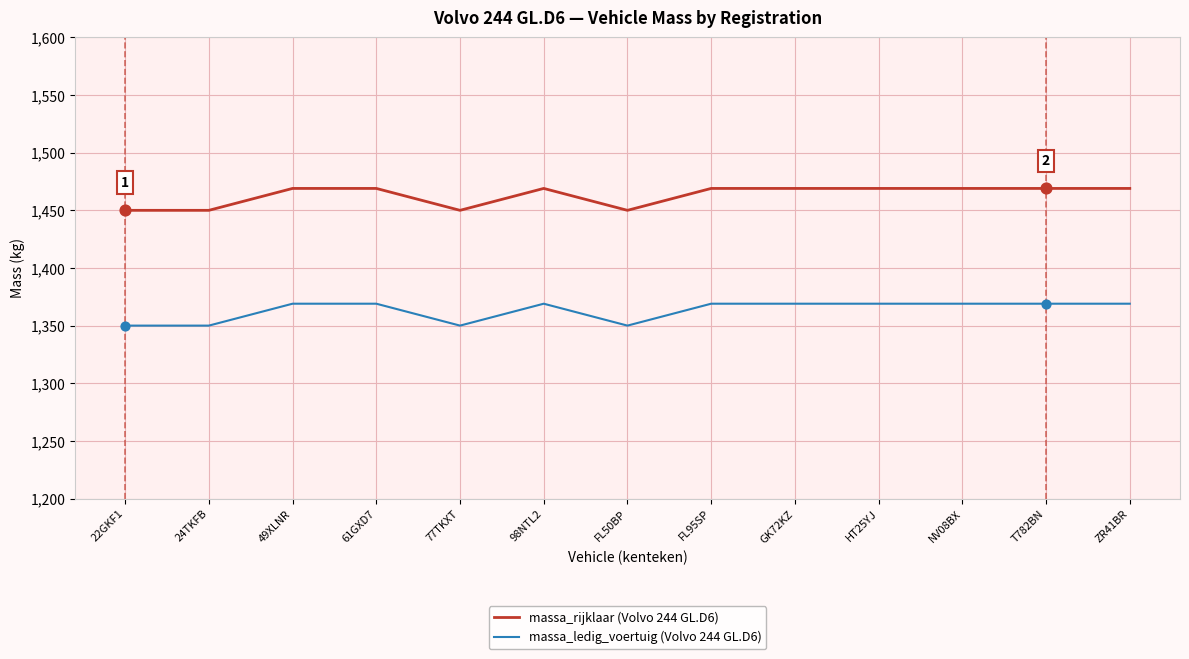

Is the value of massa_ledig_voertuig (Volvo 244 GL.D6) at HT25YJ greater than the value of massa_rijklaar (Volvo 244 GL.D6) at NV08BX?

No